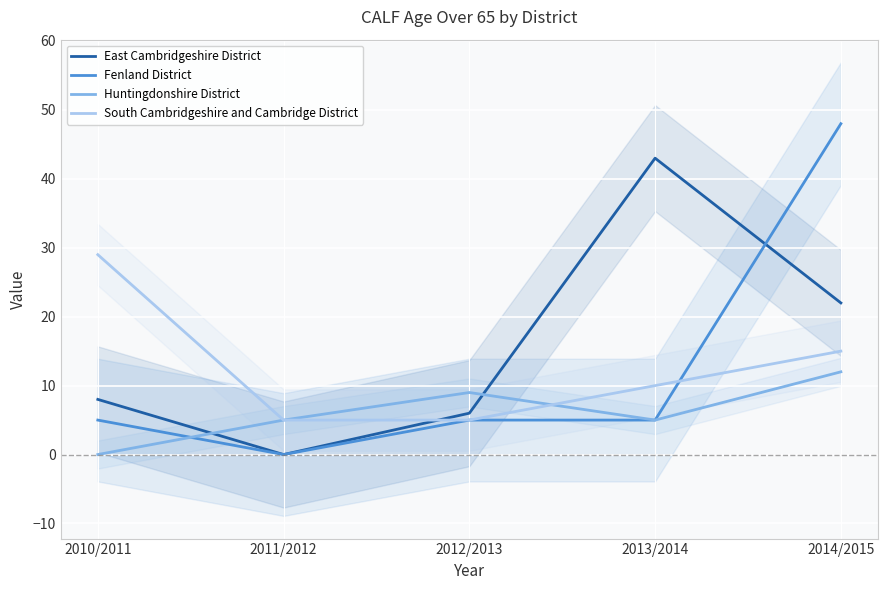

How many values in the East Cambridgeshire District series exceed 8?

2